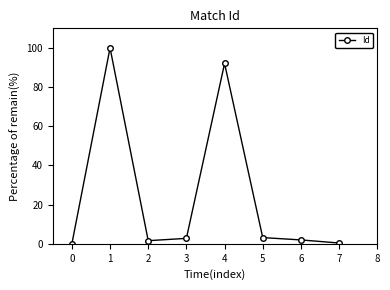

Where is the data nearest to the value 50?

4